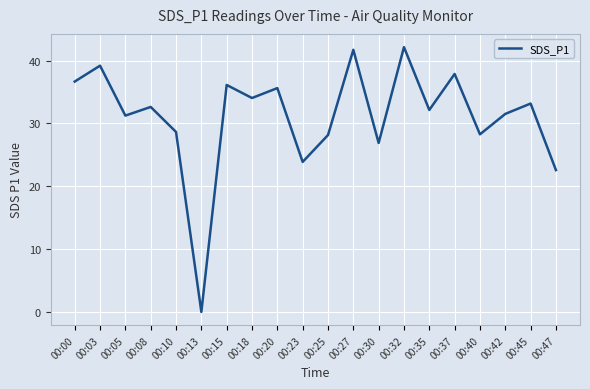

Does the chart display data point markers on the line(s)?

No